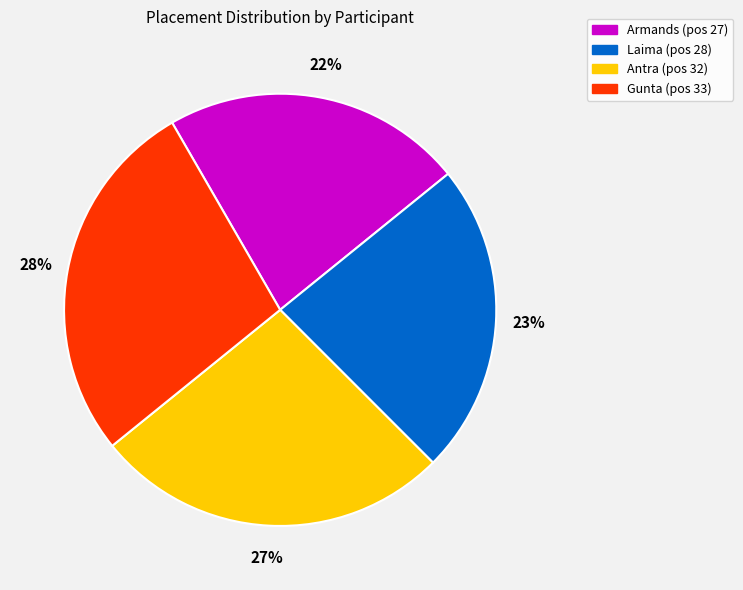

Approximately how many times larger is the value at Armands compared to Laima?

1.0